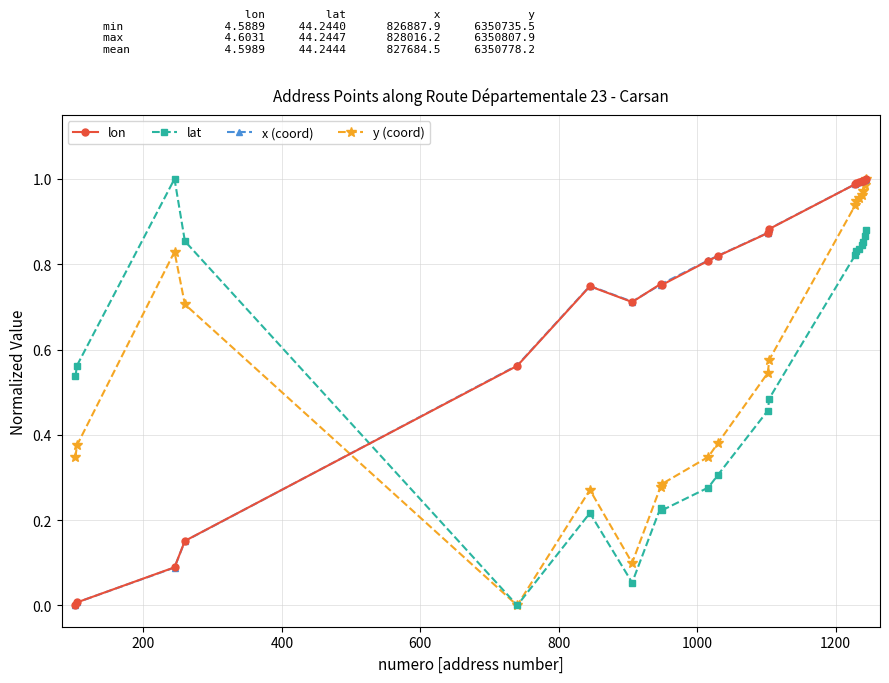

What are all the series names shown in the legend?

lon, lat, x (coord), y (coord)